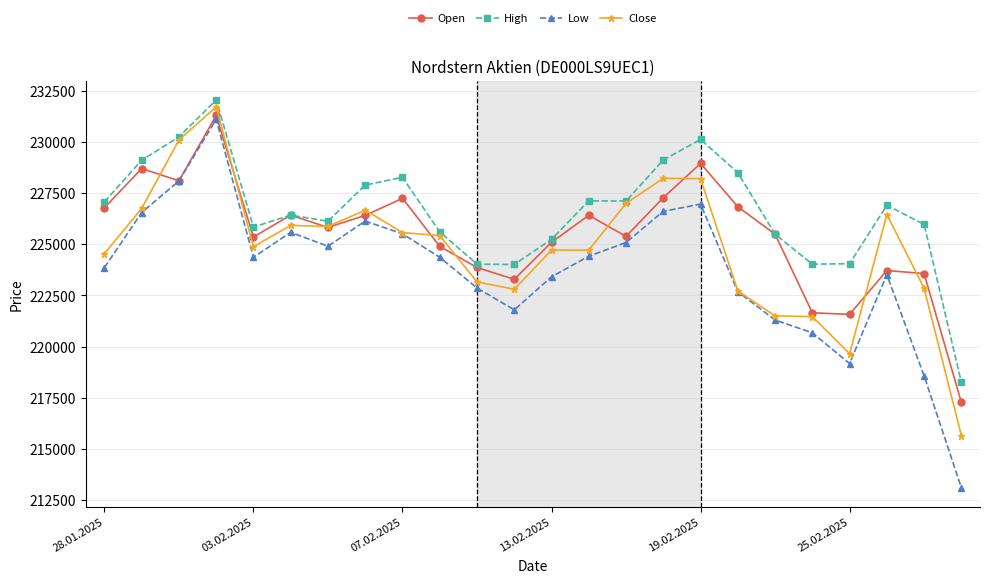

True or false: High and Low cross at least once.

False